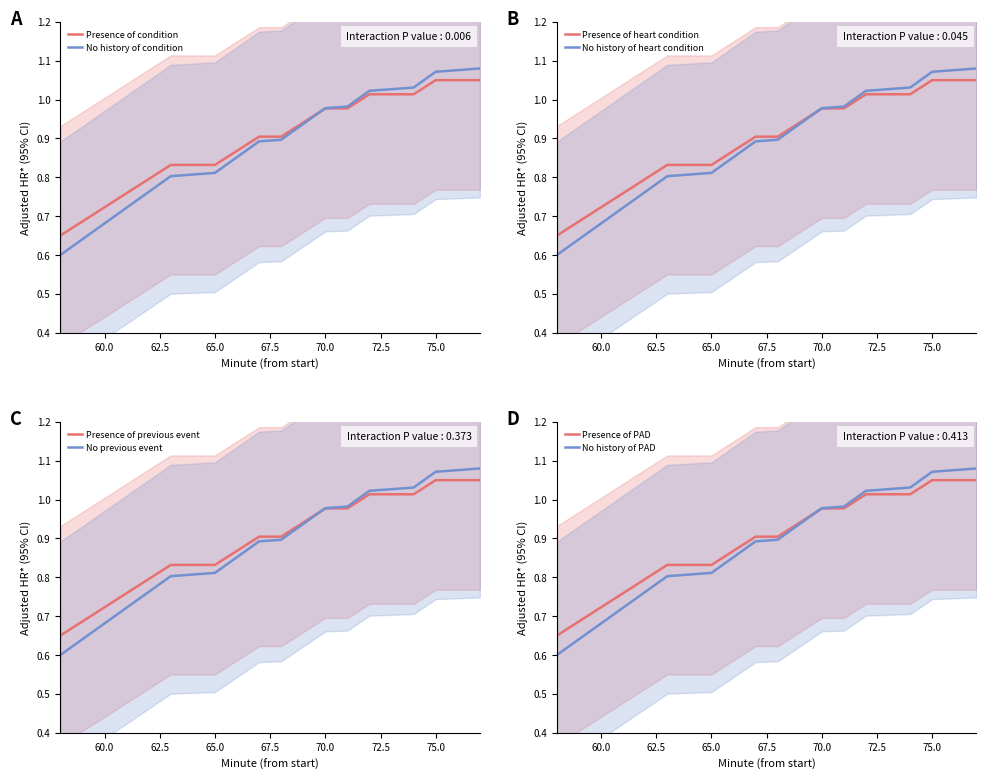

True or false: Presence of condition has a value of 0.5 at 75.0.

False